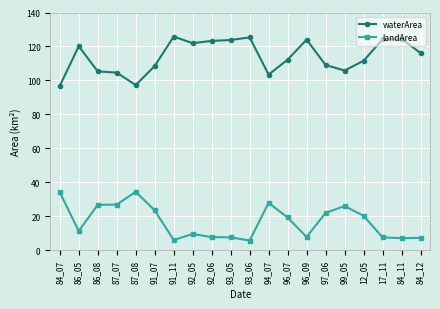

True or false: landArea has more than 2 interior local peaks.

True